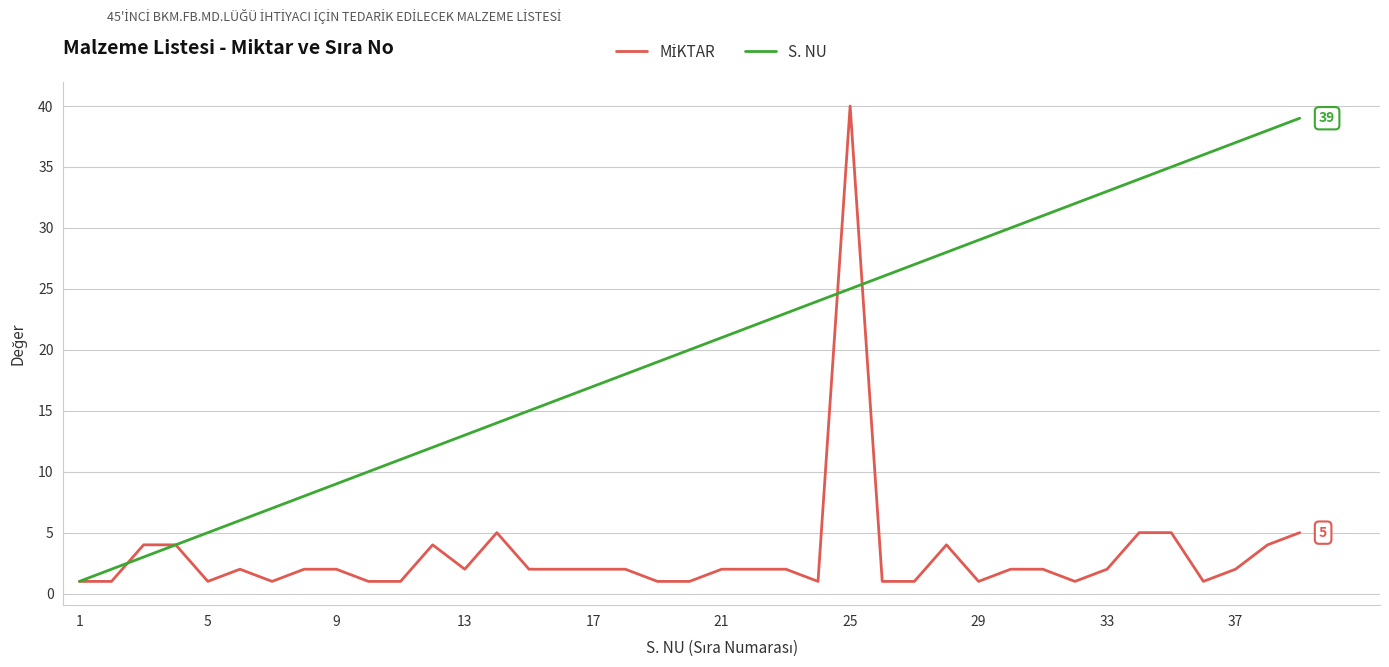

Which series has the largest total across all categories?

S. NU